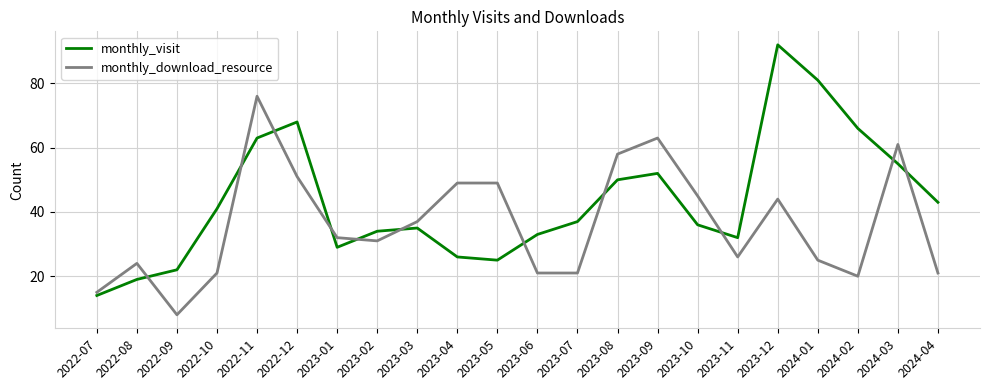

What is the difference between the monthly_download_resource values at 2024-04 and 2023-11?

5